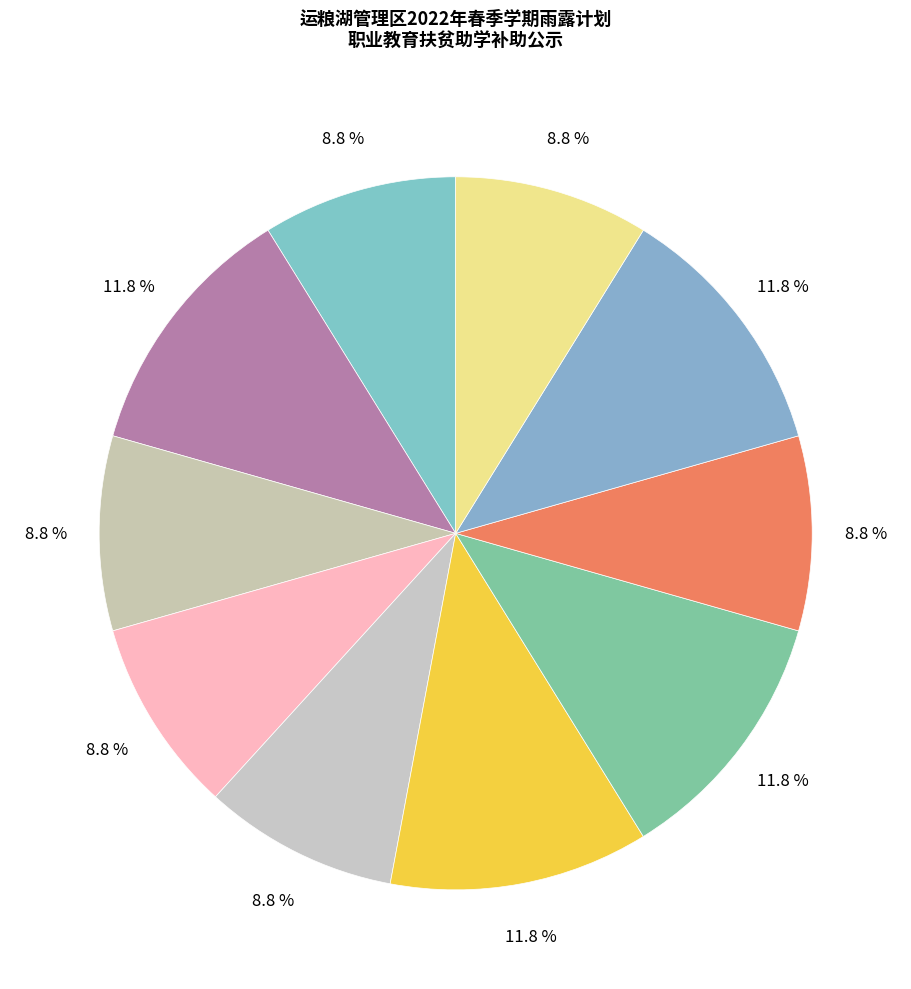

Count the number of slices in the pie.

10